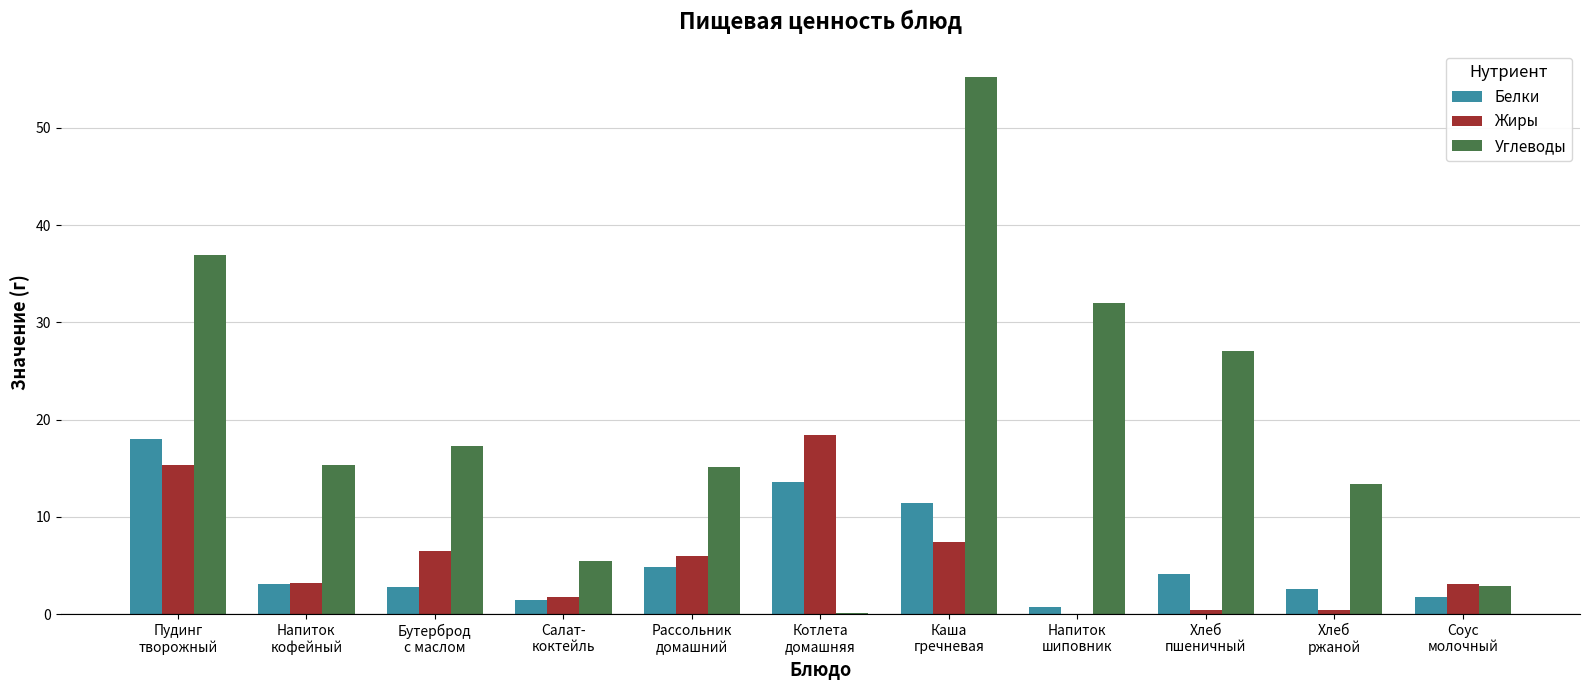

How many series are shown in this chart?

3